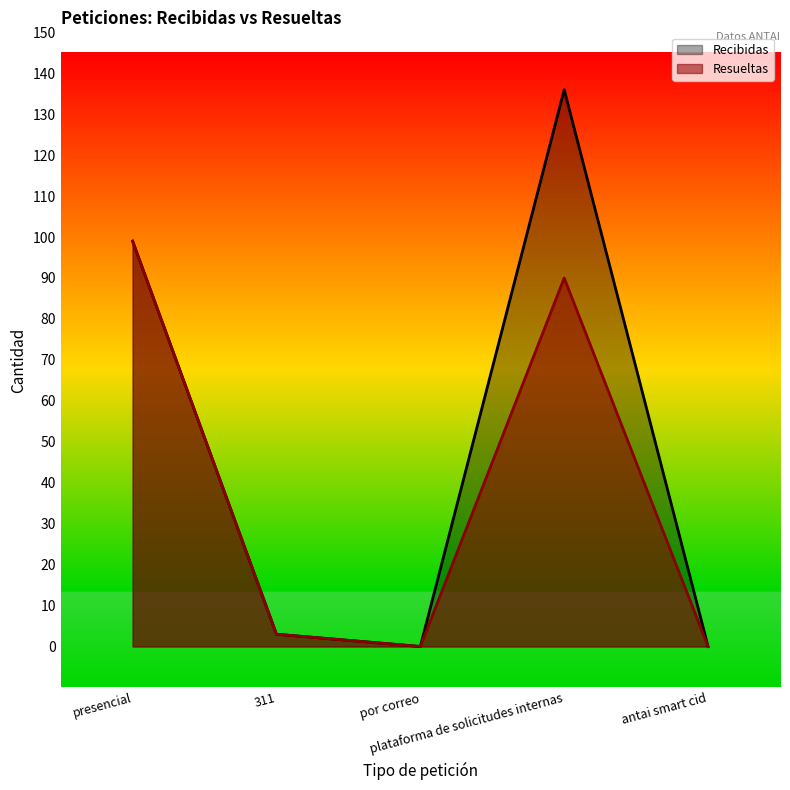

What is the value of the Recibidas point at the 4th from the left?

136